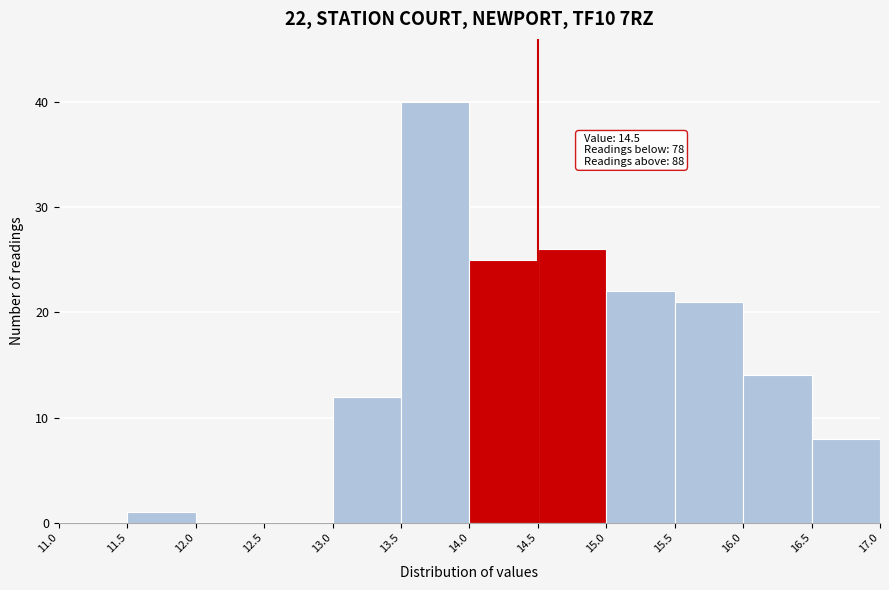

Over which range of the x-axis is the bar tallest?

13.5 to 14.0